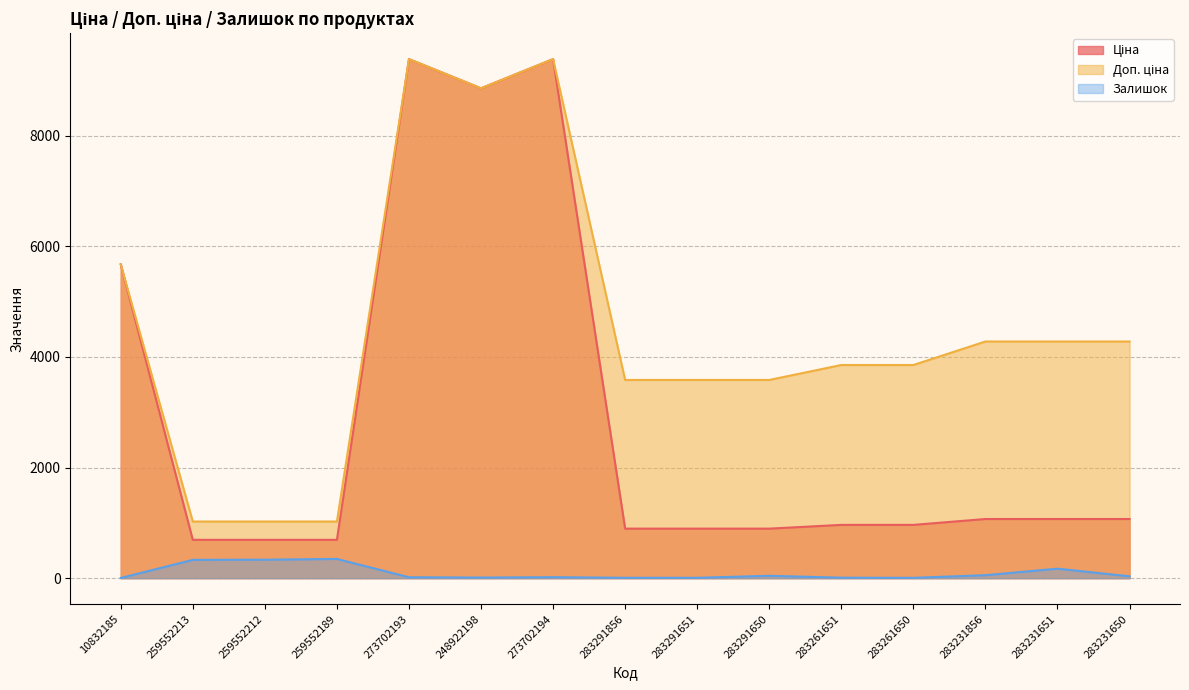

At which category does Ціна reach its first local peak?

273702193